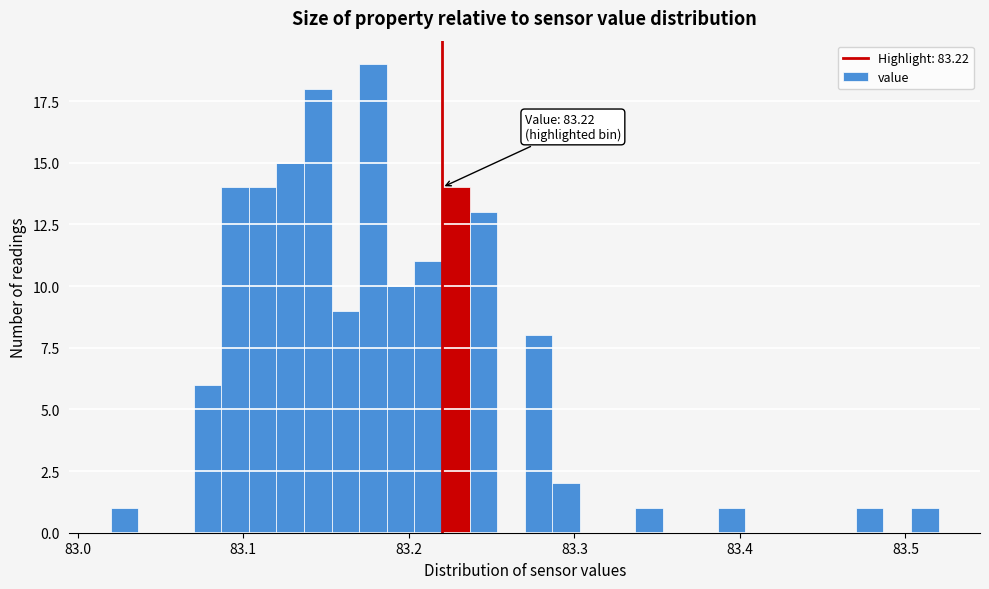

Read against the x-axis, roughly where is the centre of the tallest bar?

83.18